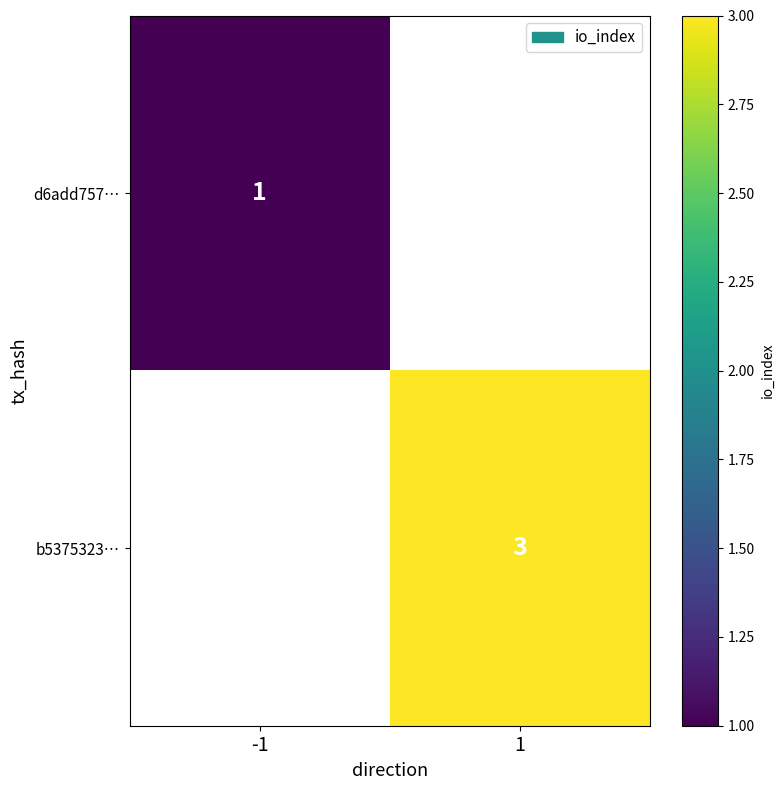

The value of b5375323… at 1 is 4. True or false?

False